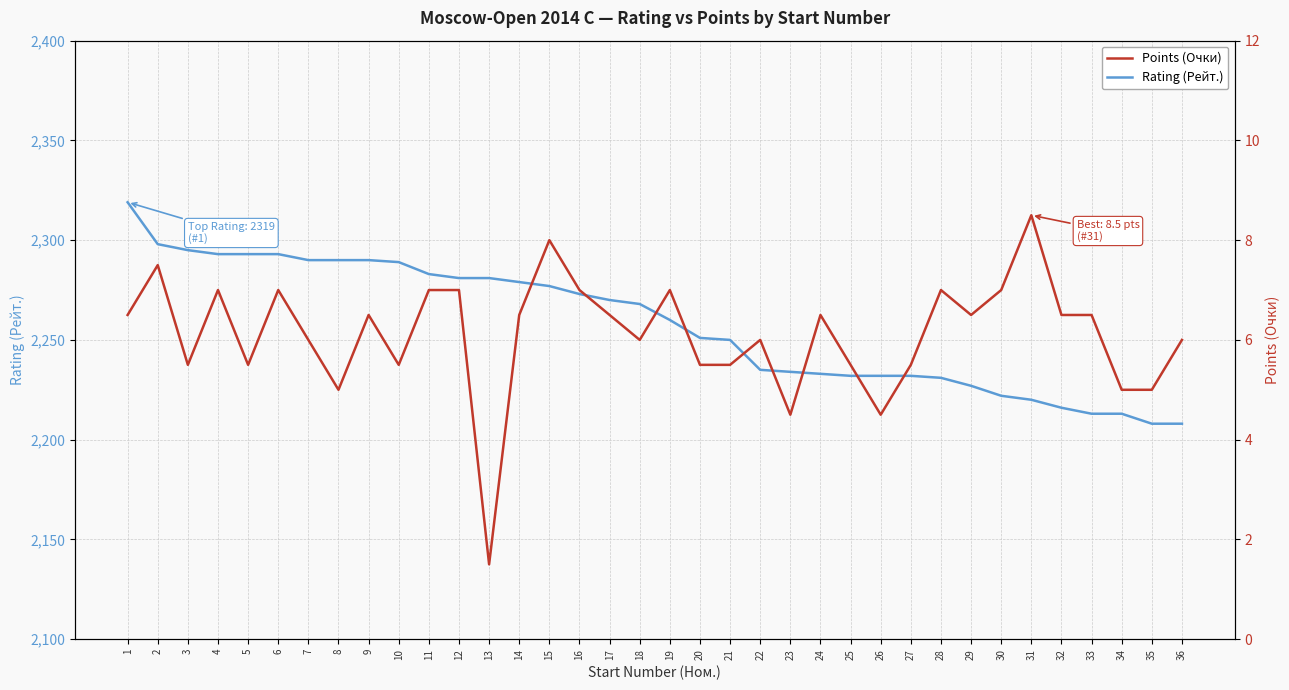

How many lines are shown in the chart?

2